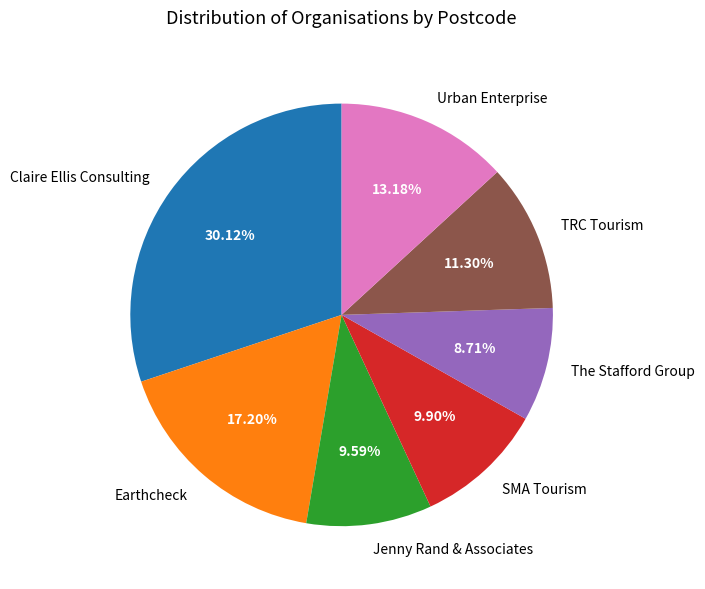

Combined, do Earthcheck and The Stafford Group account for over 50%?

No